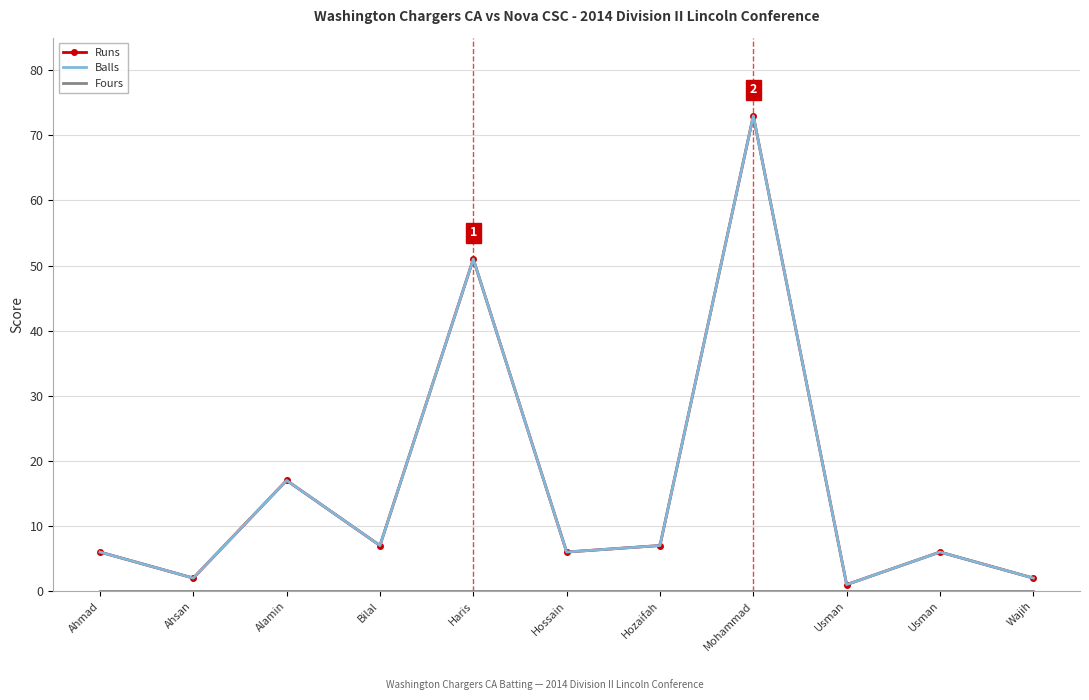

What are all the series names shown in the legend?

Runs, Balls, Fours